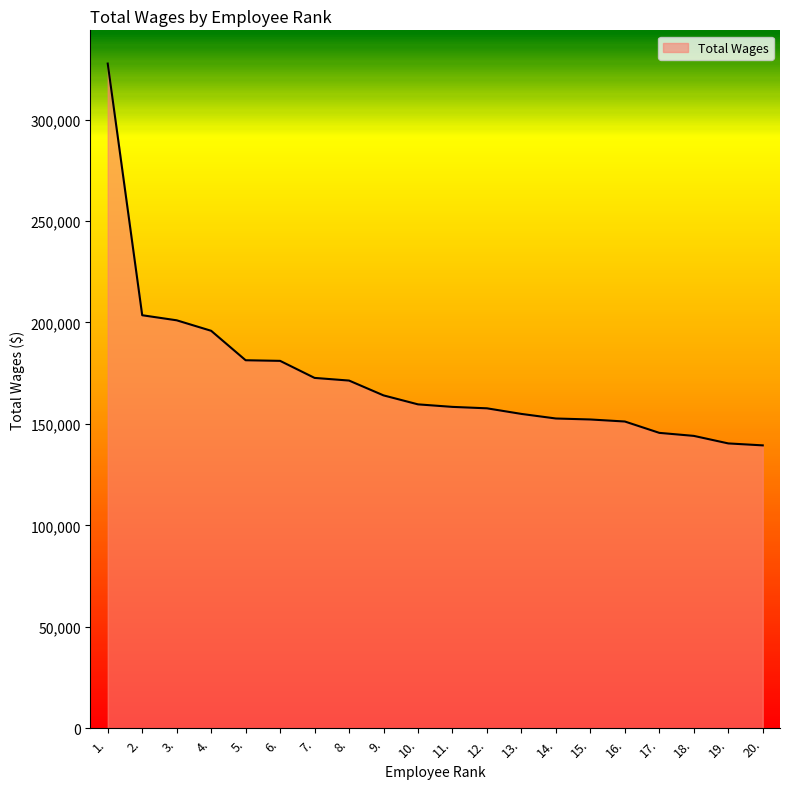

The value at 11. is 158385. True or false?

True